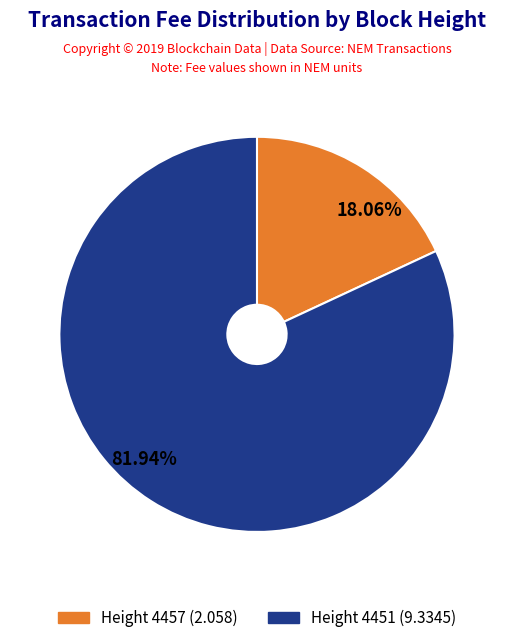

Which has a higher value, 18.06% or 81.94%?

81.94%